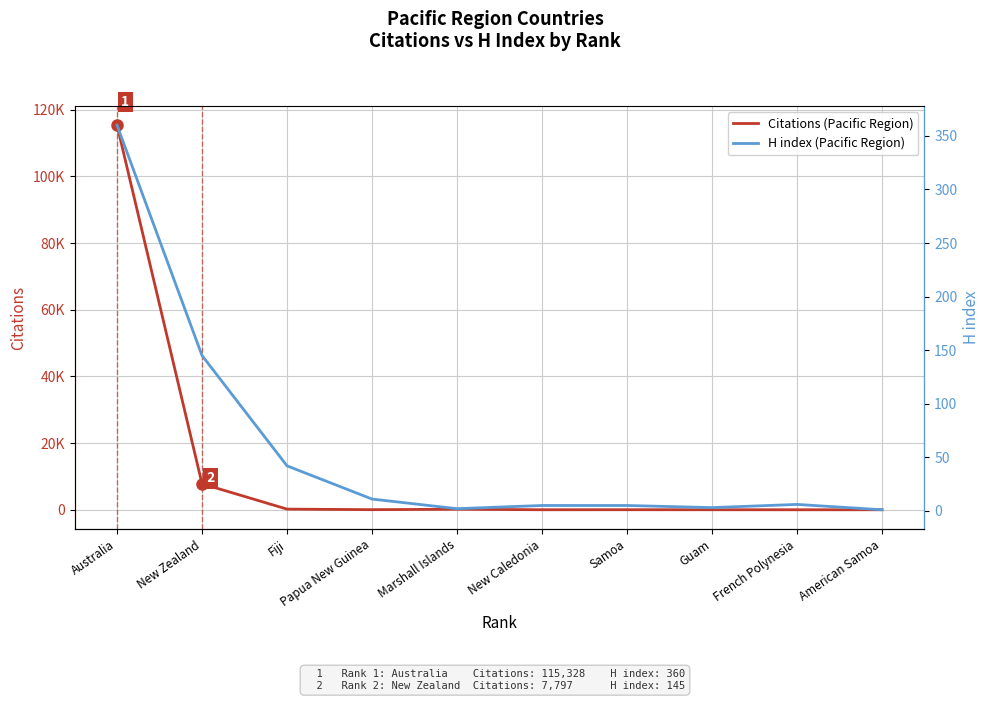

Reading left to right, extract all data points from this chart.

Citations (Pacific Region): 115328	7797	195	30	155	7	18	8	1	1
H index (Pacific Region): 360	145	42	11	2	5	5	3	6	1